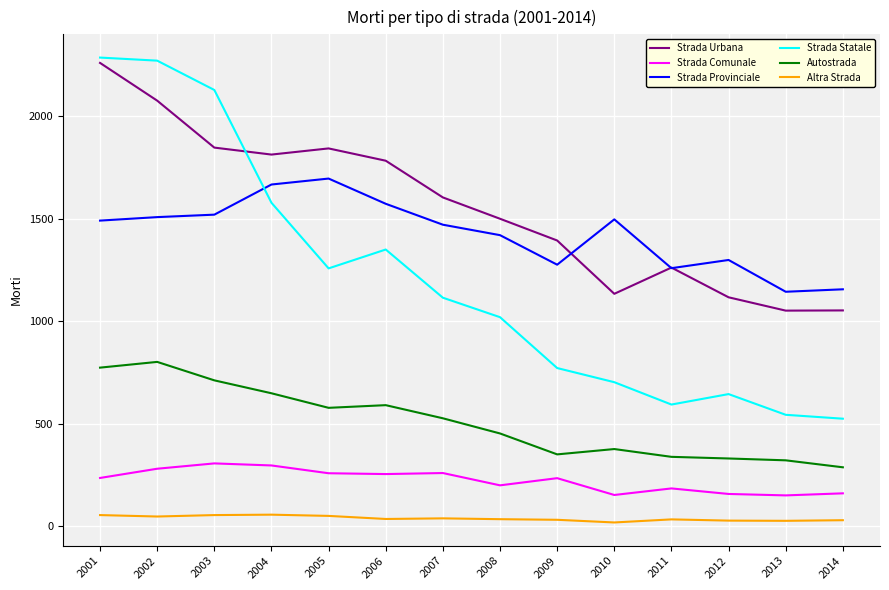

True or false: Altra Strada and Strada Urbana cross at least once.

False